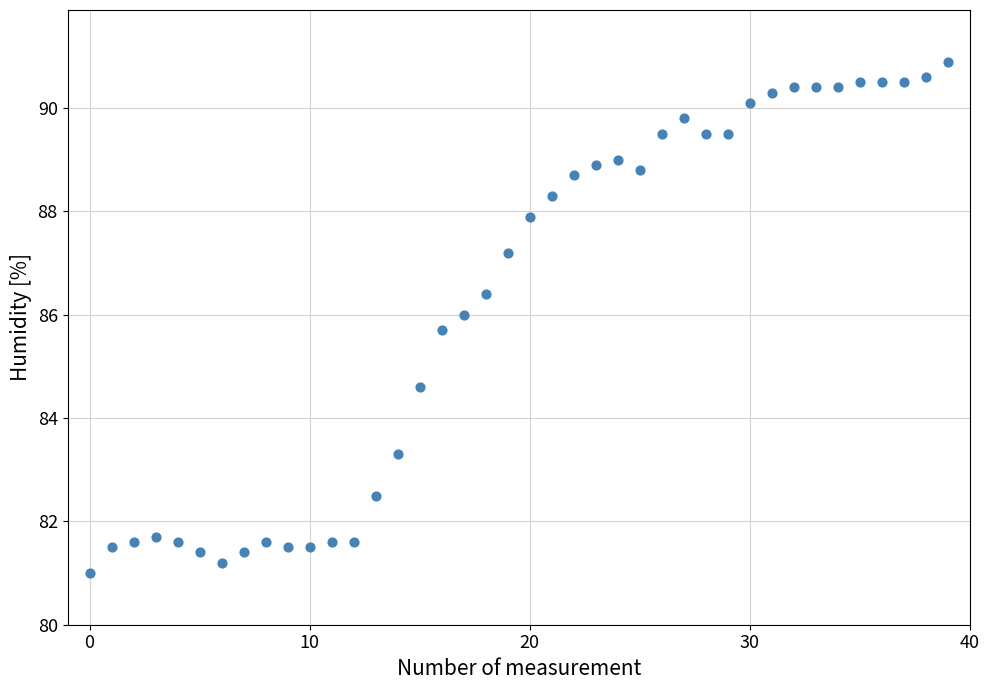

What Y value in the scatter plot is closest to 85?

84.6